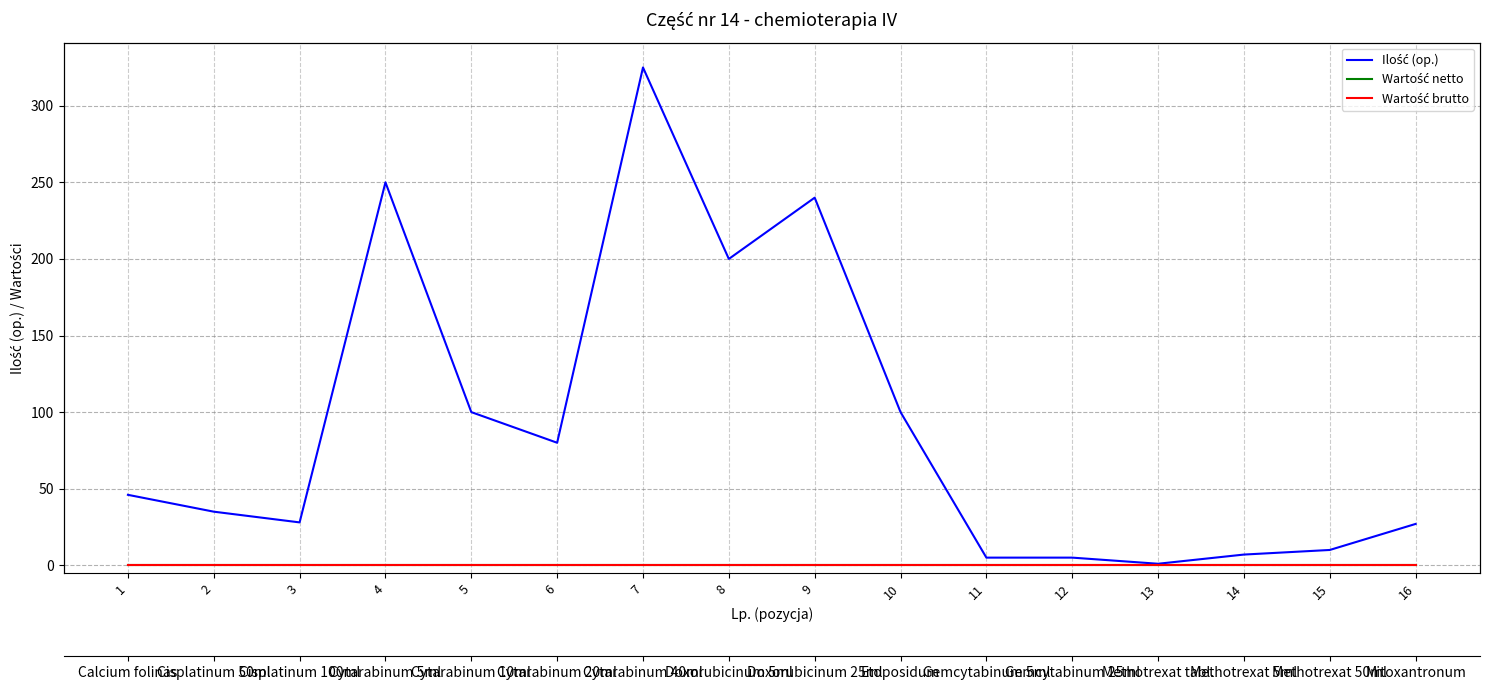

True or false: Wartość brutto has a value of 0 at 7.

True